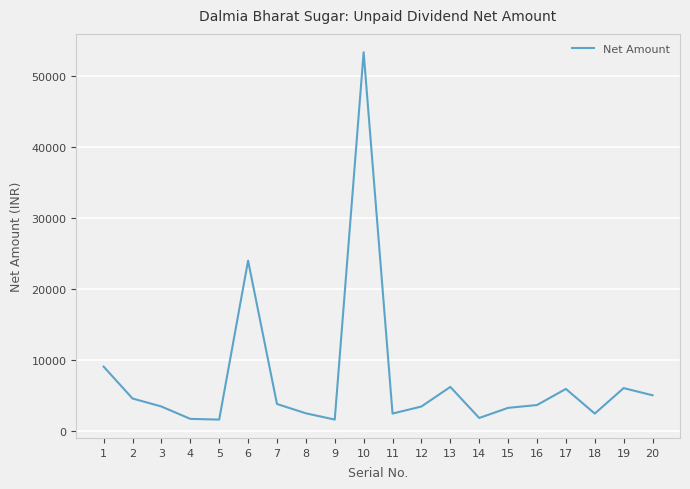

What is the difference between the maximum and minimum values?

51659.5